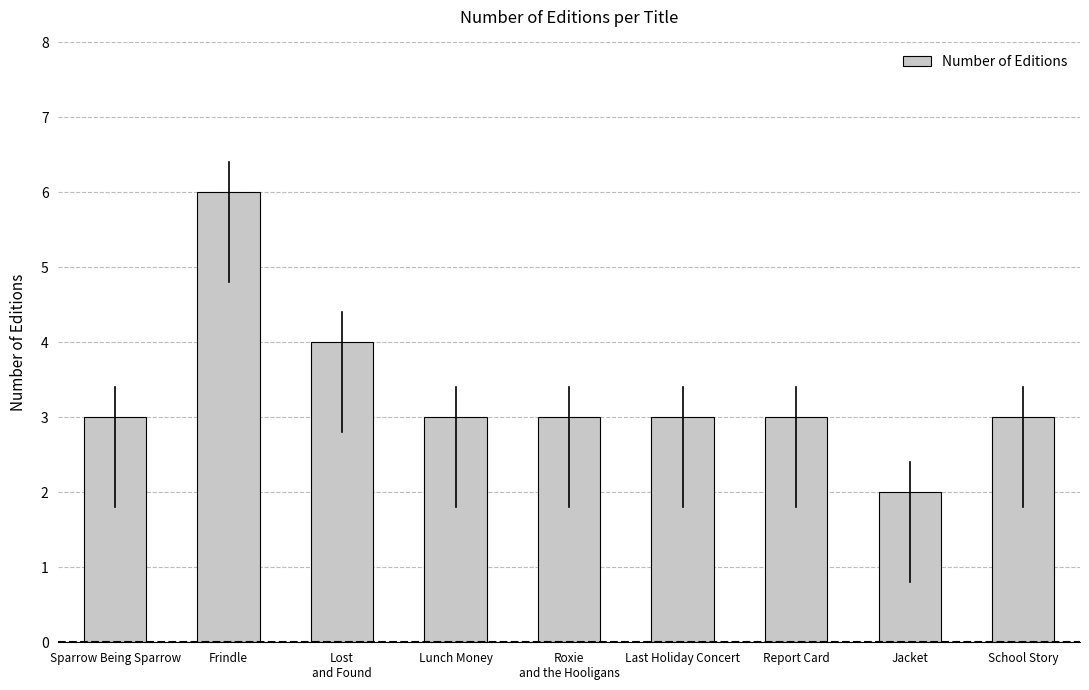

What is the value of the 1st bar from the left?

3